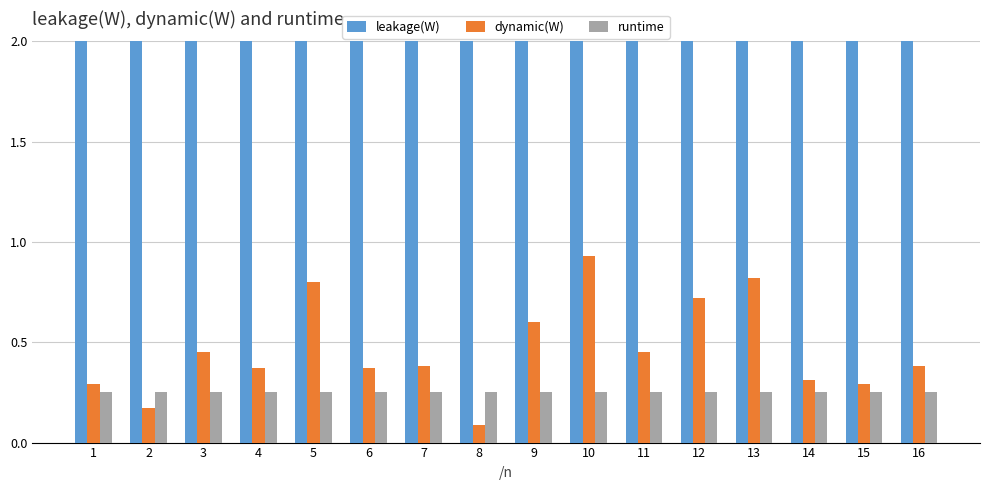

Count the number of data series in this chart.

3